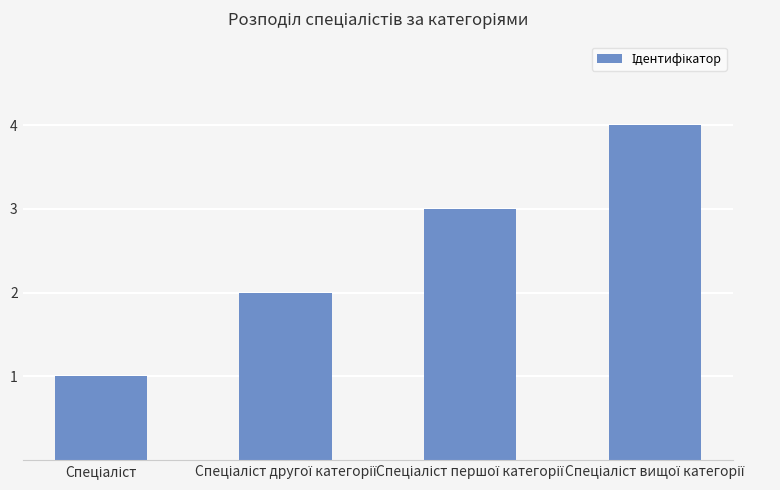

What is the sum of all values?

10